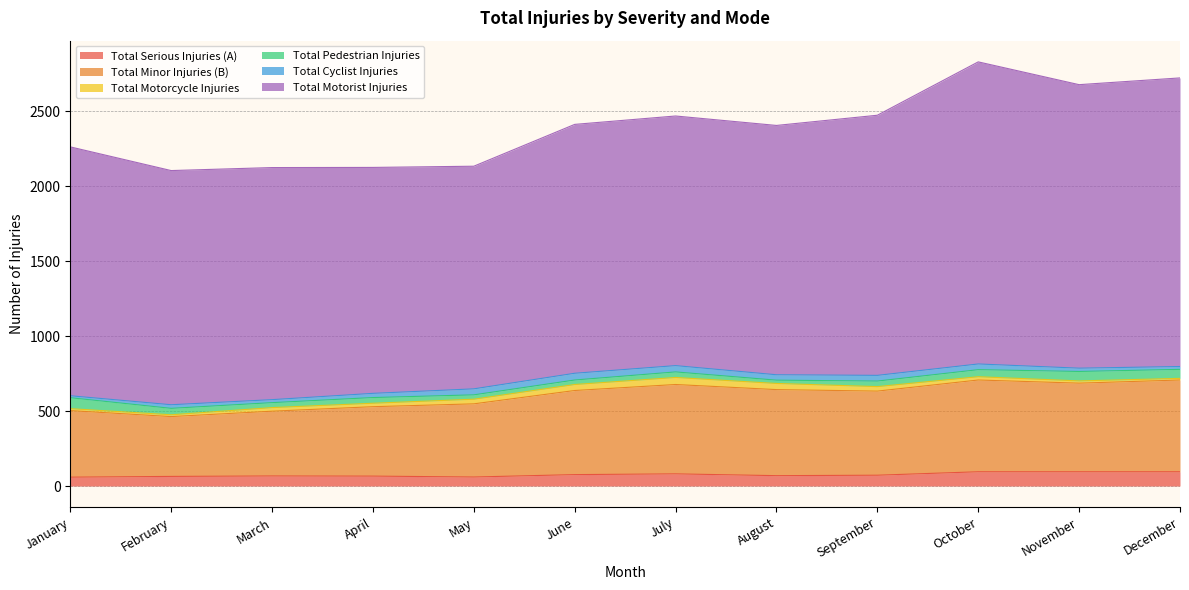

What is the difference between the maximum and minimum values in the Total Cyclist Injuries series?

32